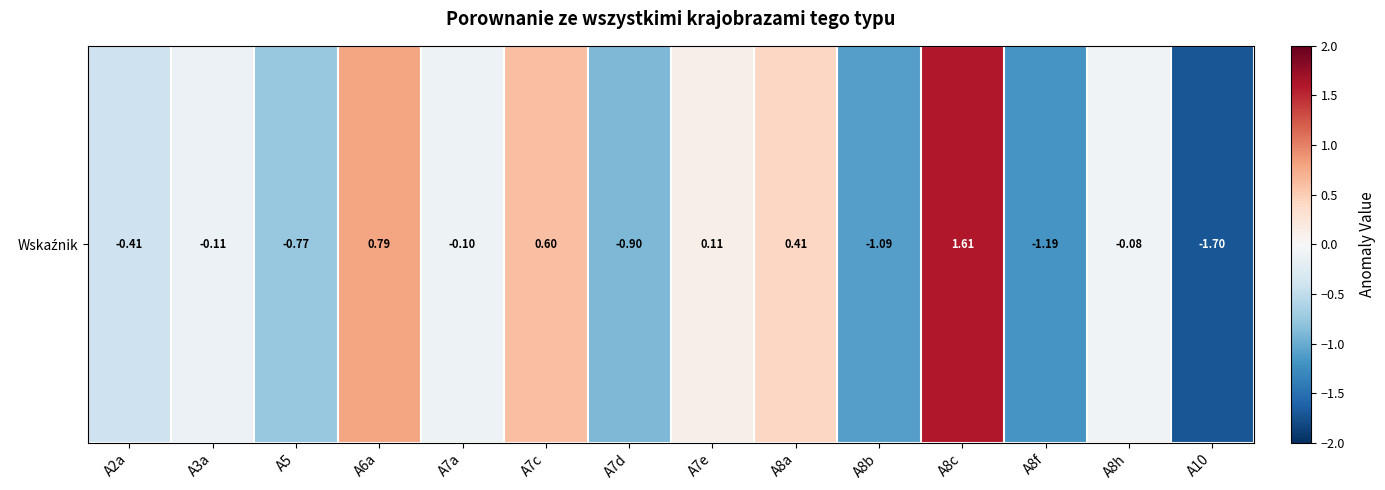

Reading left to right, what are all the values shown in this chart?

A2a=-0.4	A3a=-0.1	A5=-0.8	A6a=0.8	A7a=-0.1	A7c=0.6	A7d=-0.9	A7e=0.1	A8a=0.4	A8b=-1.1	A8c=1.6	A8f=-1.2	A8h=-0.1	A10=-1.7